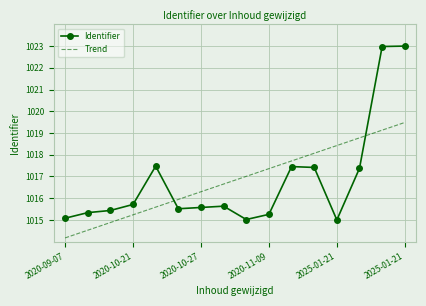

After their last crossing, which series has the higher values: Identifier or Trend?

Identifier